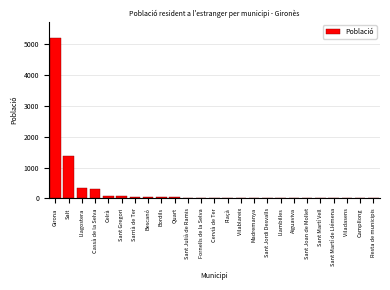

The chart shows a value of 2498 at Girona. True or false?

False